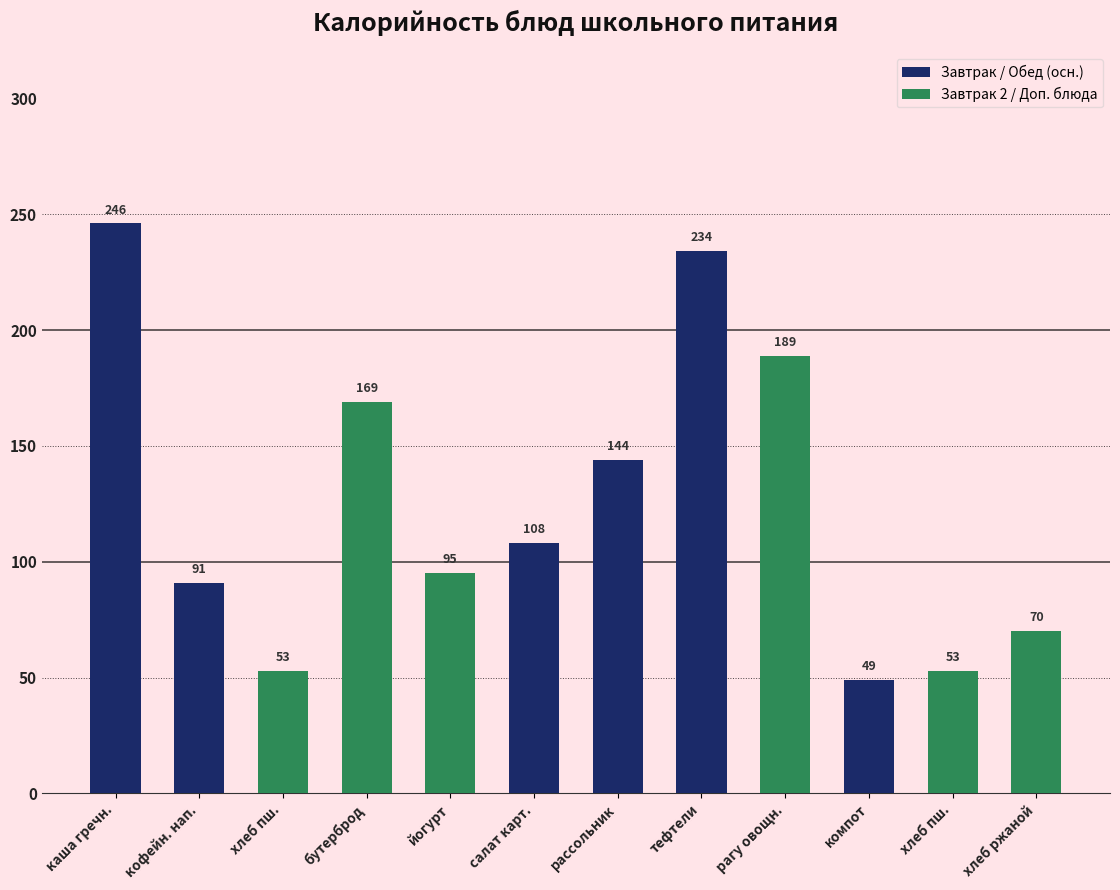

How many bars are there in total?

12